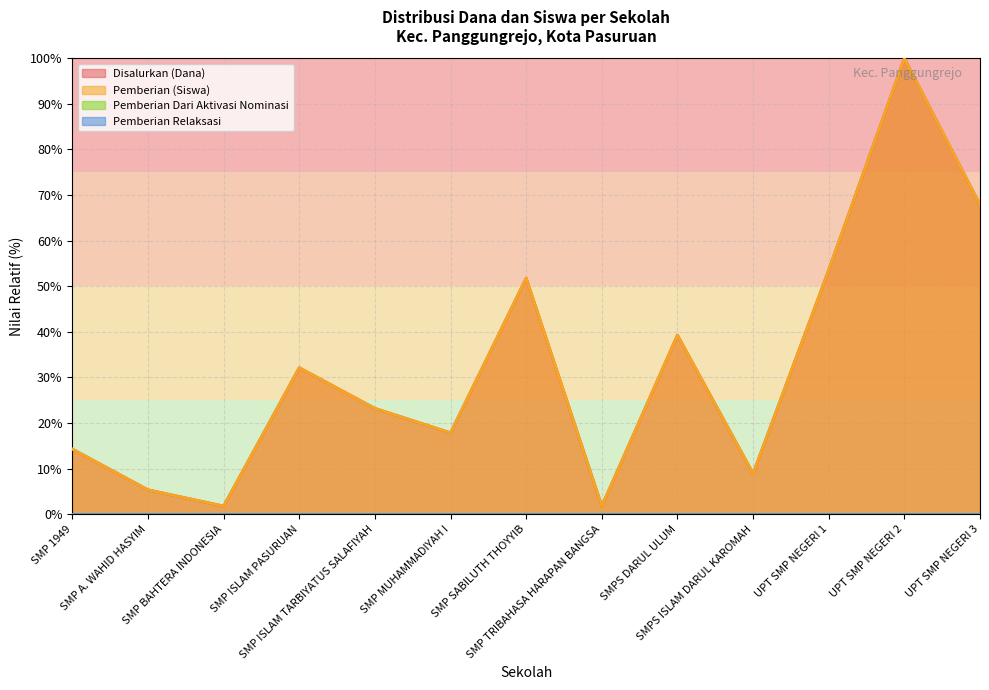

Does the chart display data point markers on the line(s)?

No